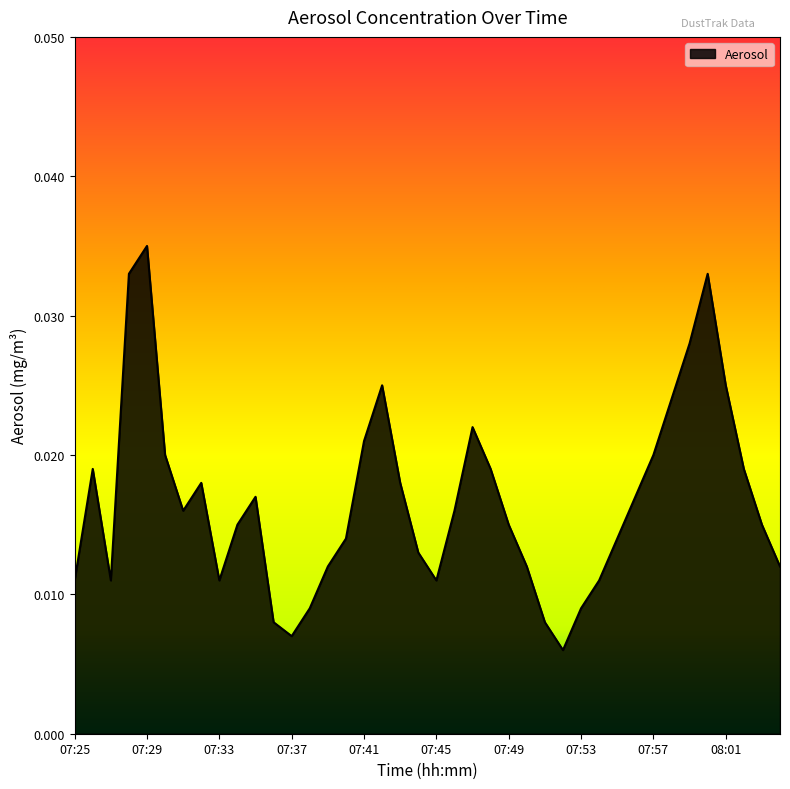

Count the values in the range 0 to 1.

40